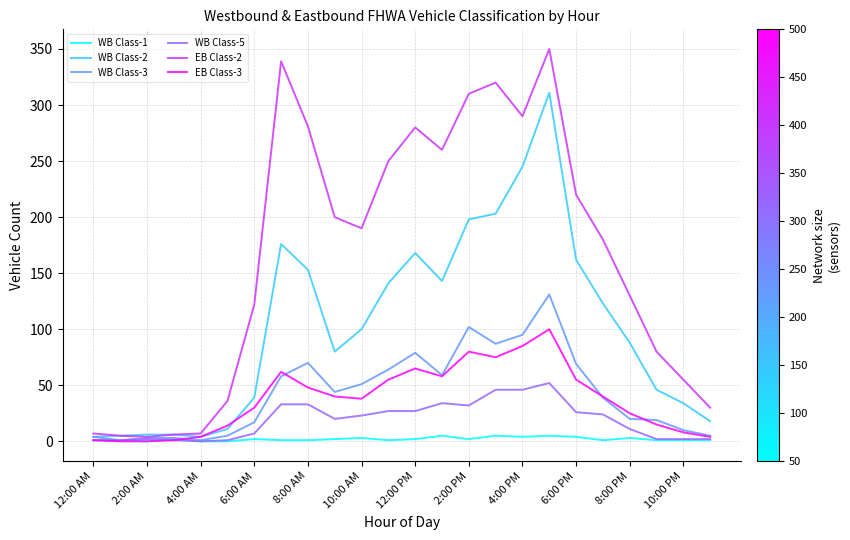

True or false: EB Class-2 and WB Class-1 cross at least once.

False